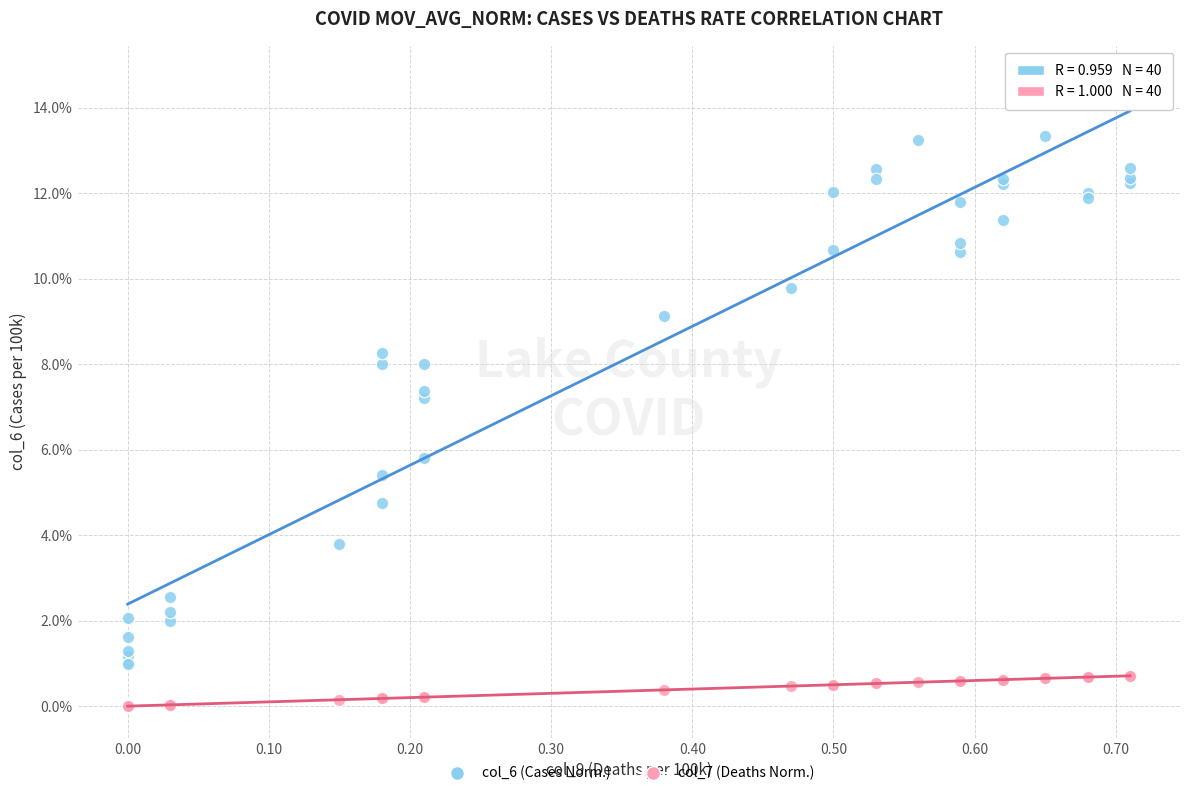

Which series contains the lowest Y value?

col_7 (Deaths Norm.)